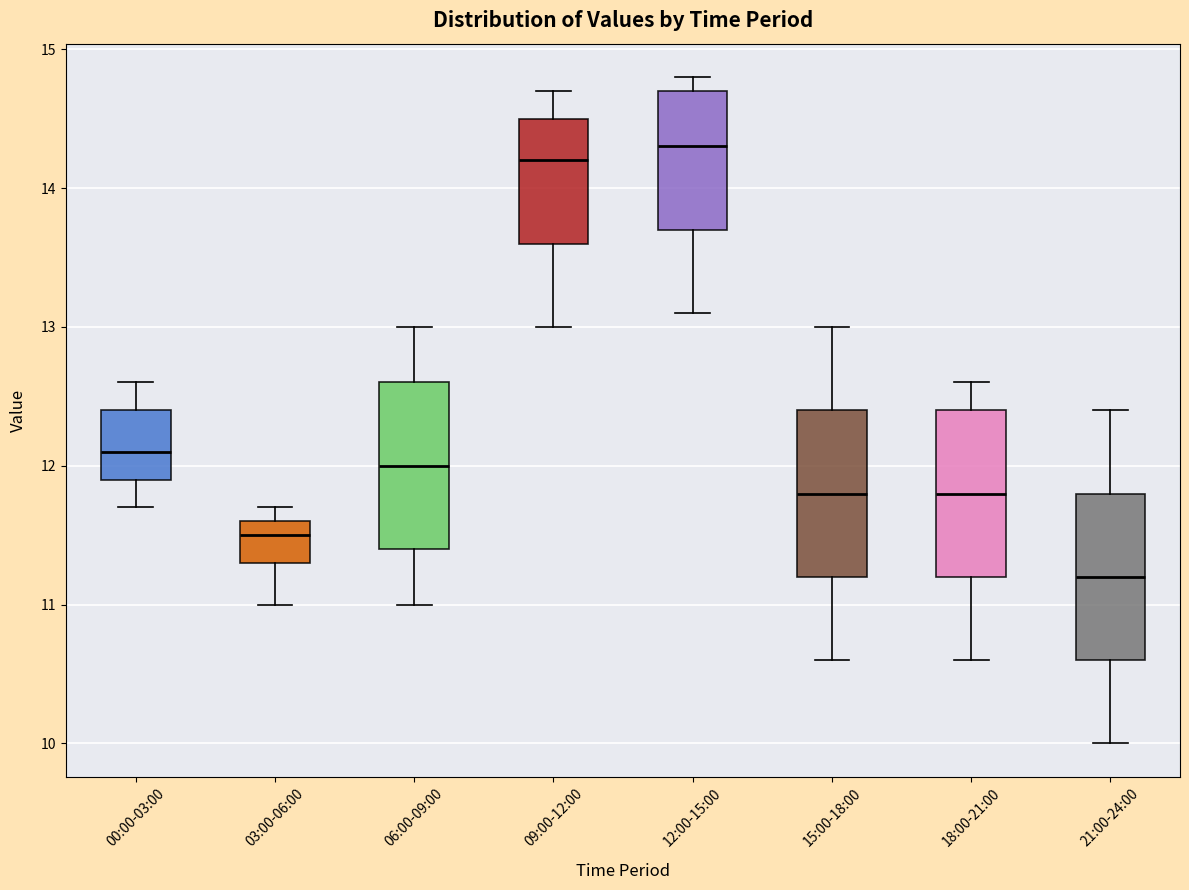

Reading left to right, transcribe this box plot: for each box, give where its median line is, the range the box spans, and where its two whiskers end, as read against the y-axis. The values are not printed on the chart, so give them approximately, as read against the axis.

00:00-03:00: median 12.1, box 11.9 to 12.4, whiskers 11.7 to 12.6
03:00-06:00: median 11.5, box 11.3 to 11.6, whiskers 11.0 to 11.7
06:00-09:00: median 12.0, box 11.4 to 12.6, whiskers 11.0 to 13.0
09:00-12:00: median 14.2, box 13.6 to 14.5, whiskers 13.0 to 14.7
12:00-15:00: median 14.3, box 13.7 to 14.7, whiskers 13.1 to 14.8
15:00-18:00: median 11.8, box 11.2 to 12.4, whiskers 10.6 to 13.0
18:00-21:00: median 11.8, box 11.2 to 12.4, whiskers 10.6 to 12.6
21:00-24:00: median 11.2, box 10.6 to 11.8, whiskers 10.0 to 12.4